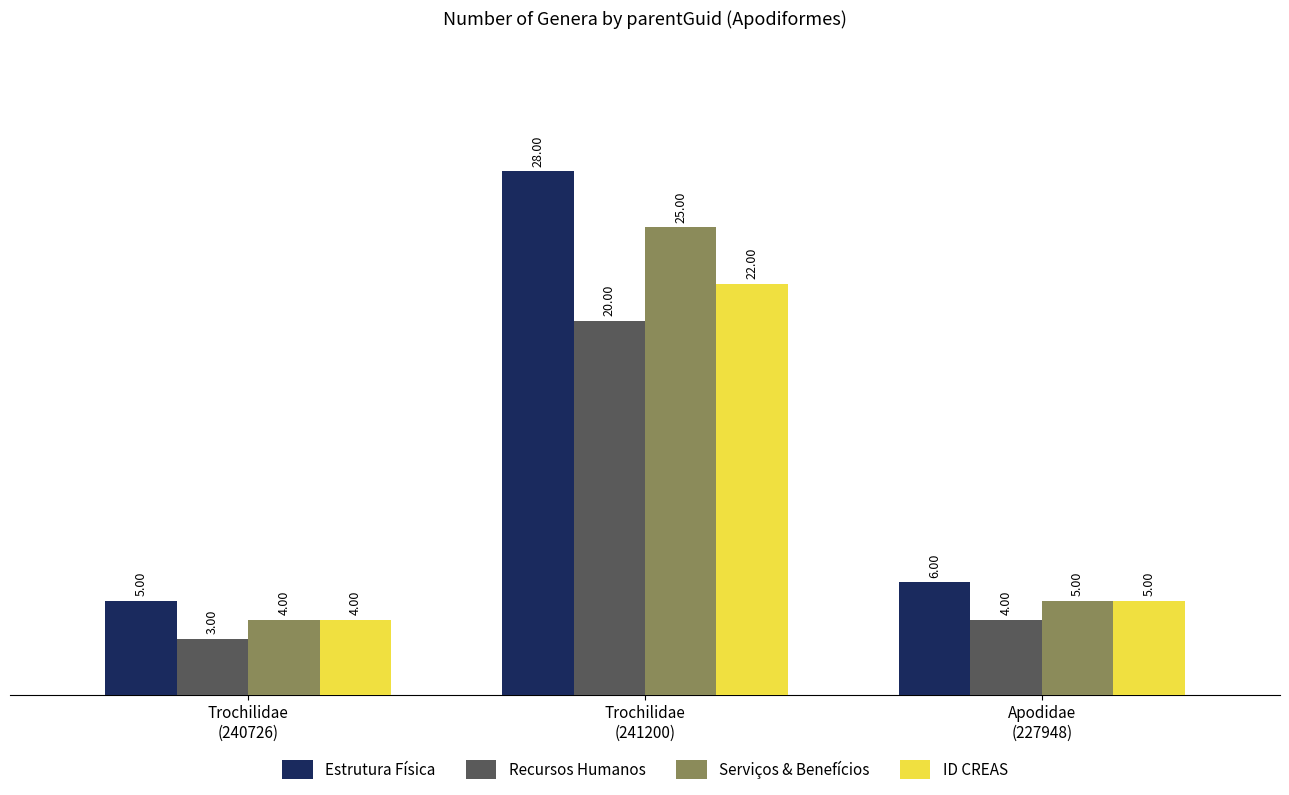

Reading left to right, list all the values displayed in this chart.

Estrutura Física: 5	28	6
Recursos Humanos: 3	20	4
Serviços & Benefícios: 4	25	5
ID CREAS: 4	22	5